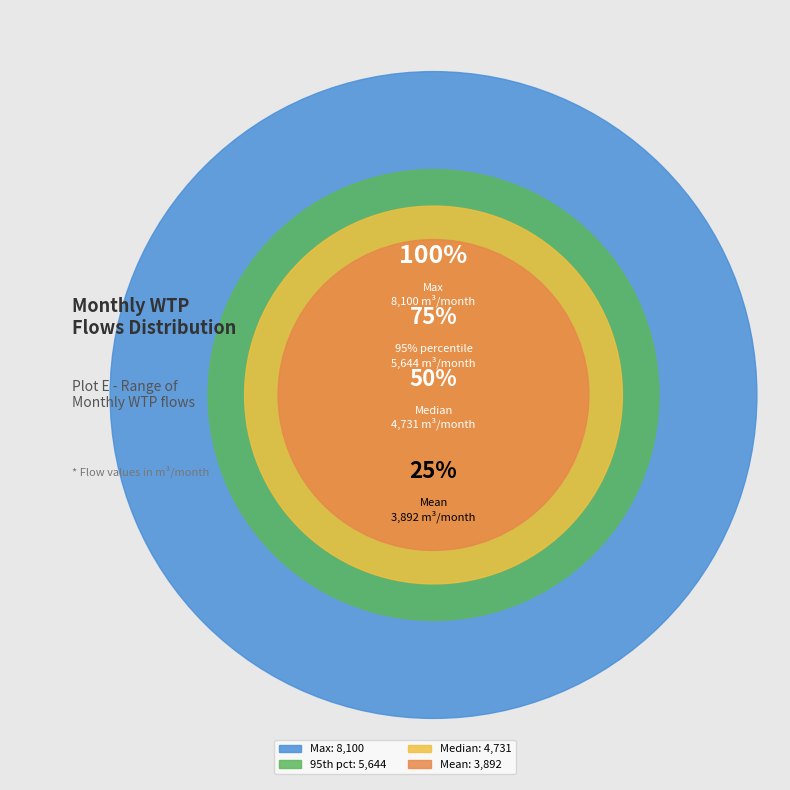

Between Median and Max, which is larger?

Max